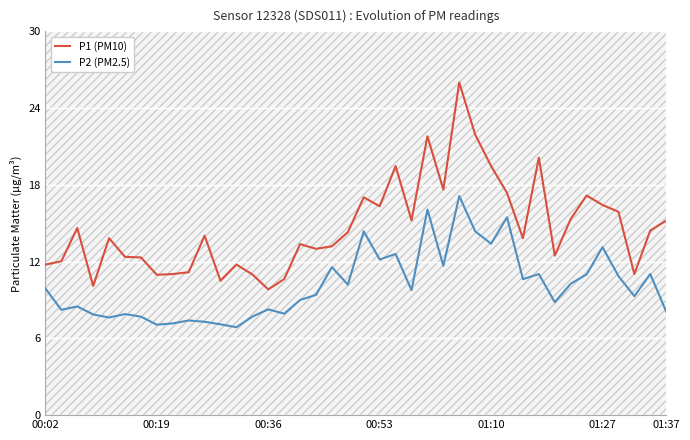

True or false: P2 (PM2.5) and P1 (PM10) intersect in this chart.

False